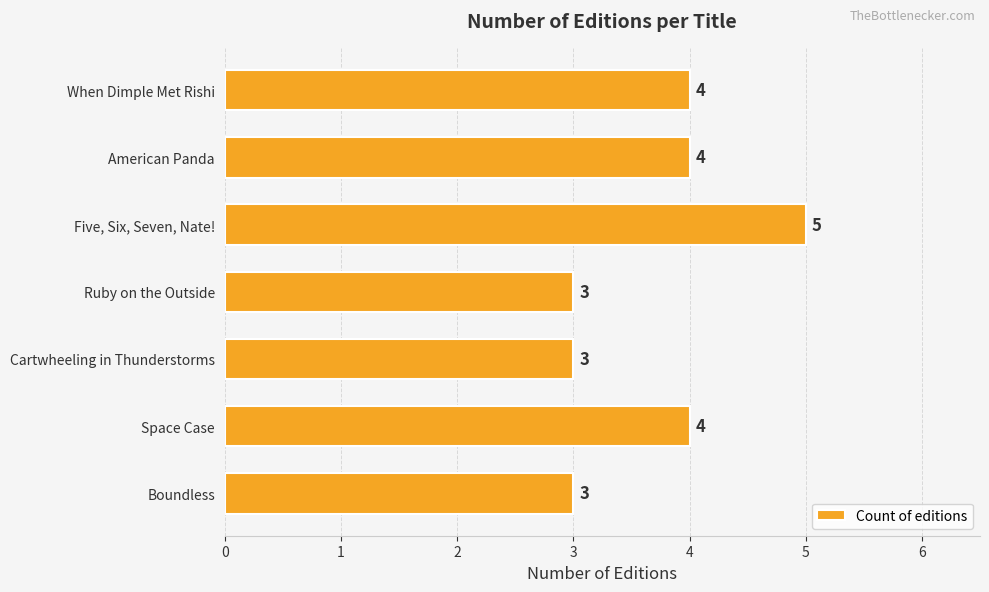

The value at American Panda is 6. True or false?

False